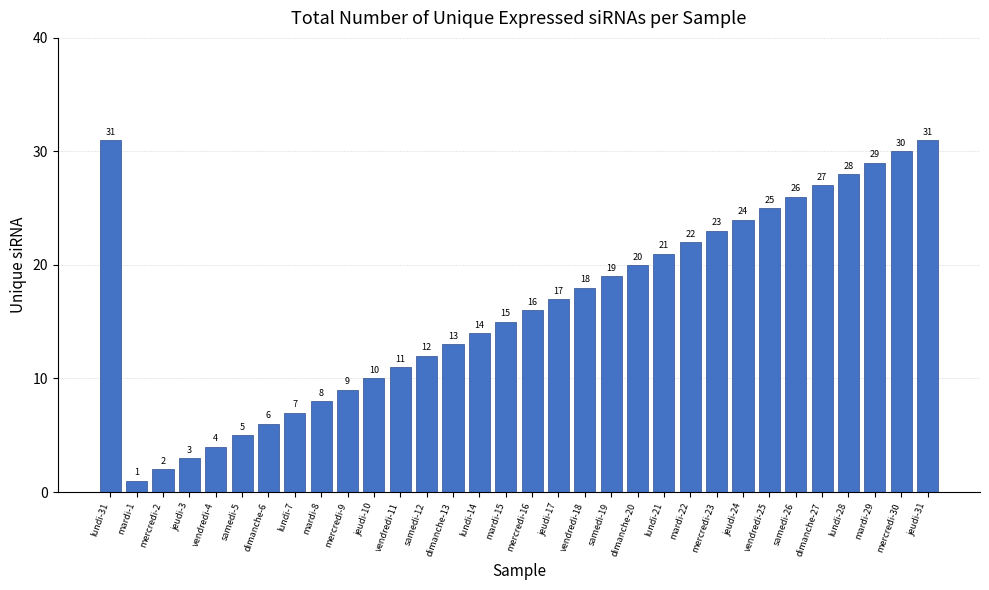

Reading right to left, list all the values displayed in this chart.

31	30	29	28	27	26	25	24	23	22	21	20	19	18	17	16	15	14	13	12	11	10	9	8	7	6	5	4	3	2	1	31